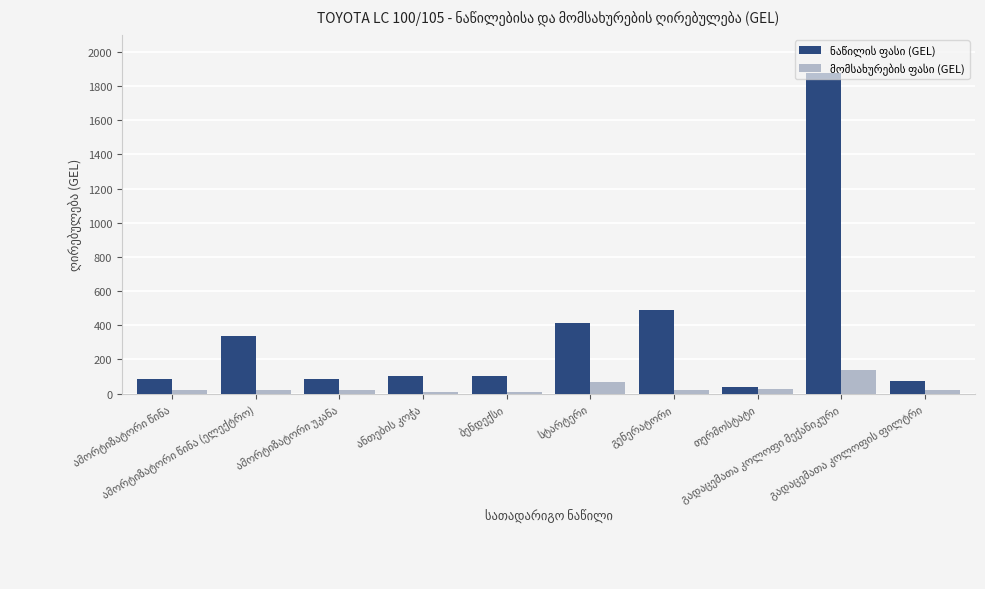

What is the maximum value shown in the chart?

1878.5